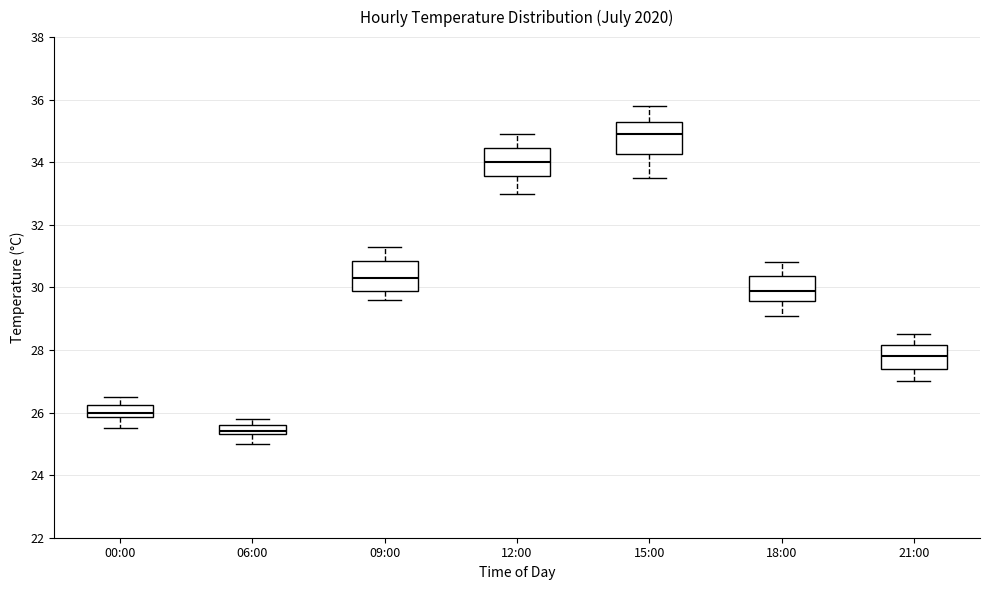

Where is the lower edge of the box for 15:00 on the y-axis? The values are not printed on the chart, so give them approximately, as read against the axis.

34.2